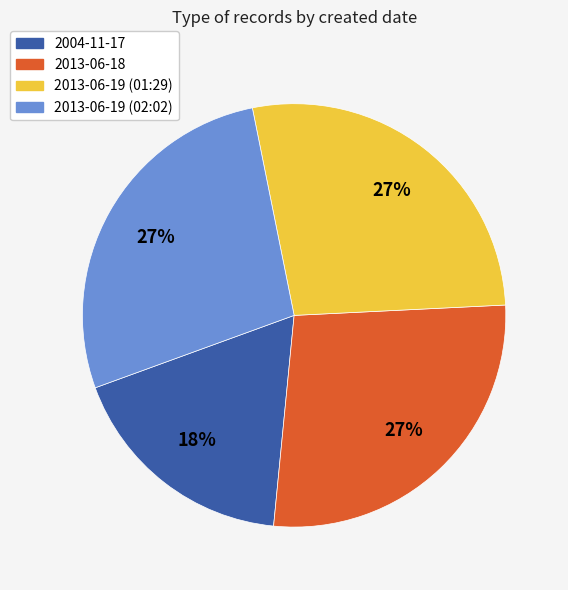

Which slice is the smallest?

2004-11-17